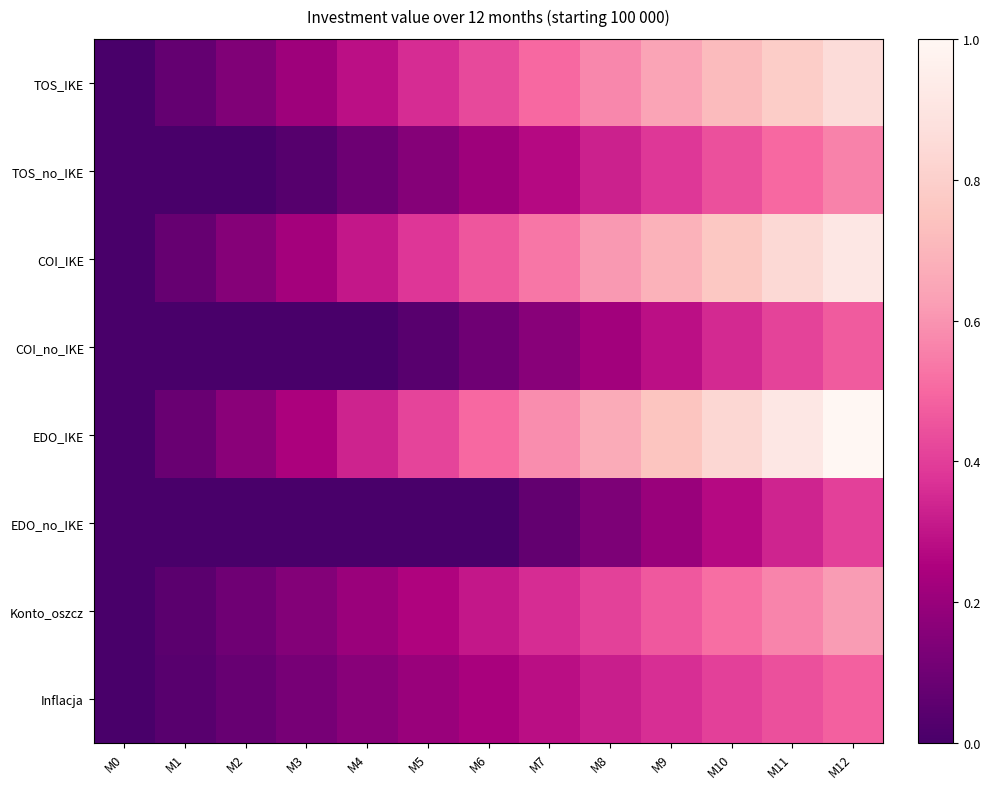

Reading right to left, list all the values displayed in this chart.

TOS_IKE: M12=0.9	M11=0.8	M10=0.7	M9=0.6	M8=0.6	M7=0.5	M6=0.4	M5=0.4	M4=0.3	M3=0.2	M2=0.1	M1=0.1	M0=0.0
TOS_no_IKE: M12=0.6	M11=0.5	M10=0.4	M9=0.4	M8=0.3	M7=0.3	M6=0.2	M5=0.2	M4=0.1	M3=0.0	M2=0.0	M1=0.0	M0=0.0
COI_IKE: M12=0.9	M11=0.8	M10=0.8	M9=0.7	M8=0.6	M7=0.5	M6=0.5	M5=0.4	M4=0.3	M3=0.2	M2=0.2	M1=0.1	M0=0.0
COI_no_IKE: M12=0.5	M11=0.4	M10=0.3	M9=0.3	M8=0.2	M7=0.2	M6=0.1	M5=0.0	M4=0.0	M3=0.0	M2=0.0	M1=0.0	M0=0.0
EDO_IKE: M12=1.0	M11=0.9	M10=0.8	M9=0.8	M8=0.7	M7=0.6	M6=0.5	M5=0.4	M4=0.3	M3=0.2	M2=0.2	M1=0.1	M0=0.0
EDO_no_IKE: M12=0.4	M11=0.3	M10=0.3	M9=0.2	M8=0.1	M7=0.1	M6=0.0	M5=0.0	M4=0.0	M3=0.0	M2=0.0	M1=0.0	M0=0.0
Konto_oszcz: M12=0.6	M11=0.6	M10=0.5	M9=0.5	M8=0.4	M7=0.4	M6=0.3	M5=0.3	M4=0.2	M3=0.2	M2=0.1	M1=0.1	M0=0.0
Inflacja: M12=0.5	M11=0.4	M10=0.4	M9=0.4	M8=0.3	M7=0.3	M6=0.2	M5=0.2	M4=0.2	M3=0.1	M2=0.1	M1=0.0	M0=0.0